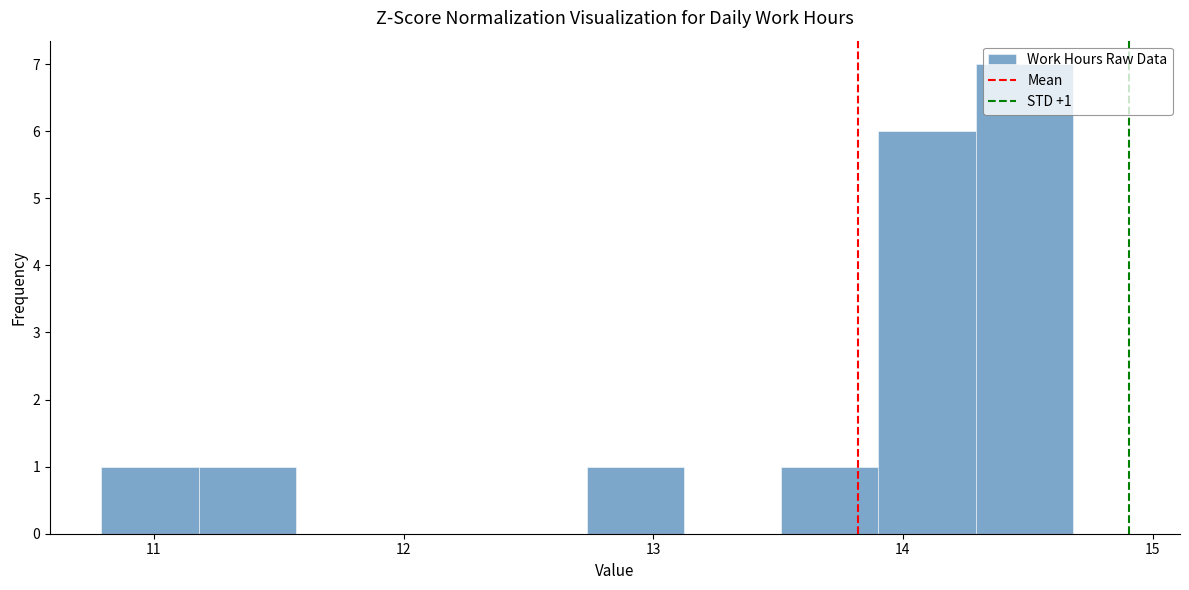

Read against the x-axis, roughly where is the centre of the tallest bar?

14.5